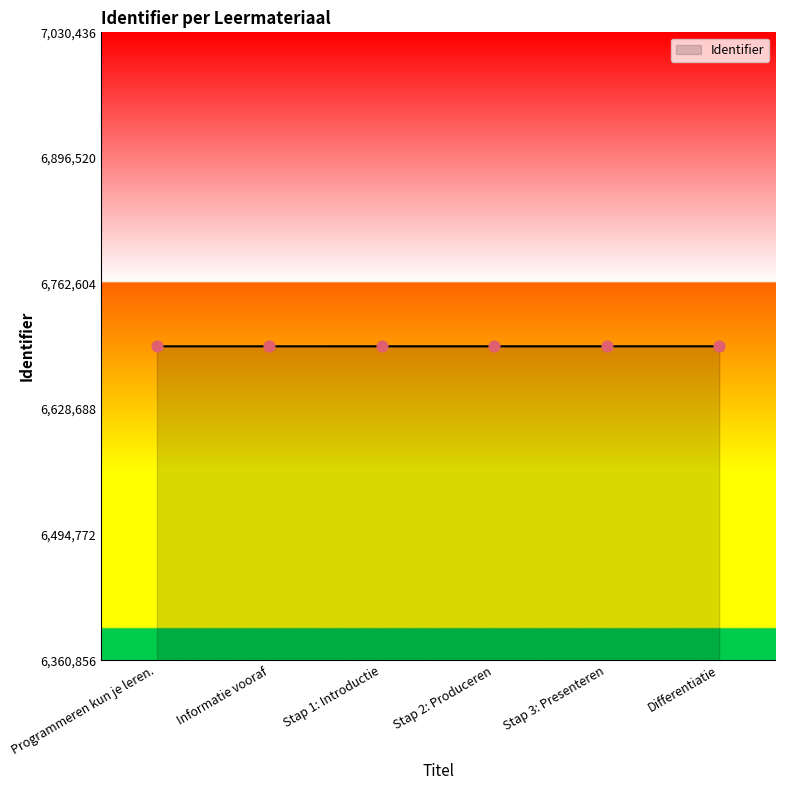

What is the change in value from Stap 1: Introductie to Stap 3: Presenteren?

+4